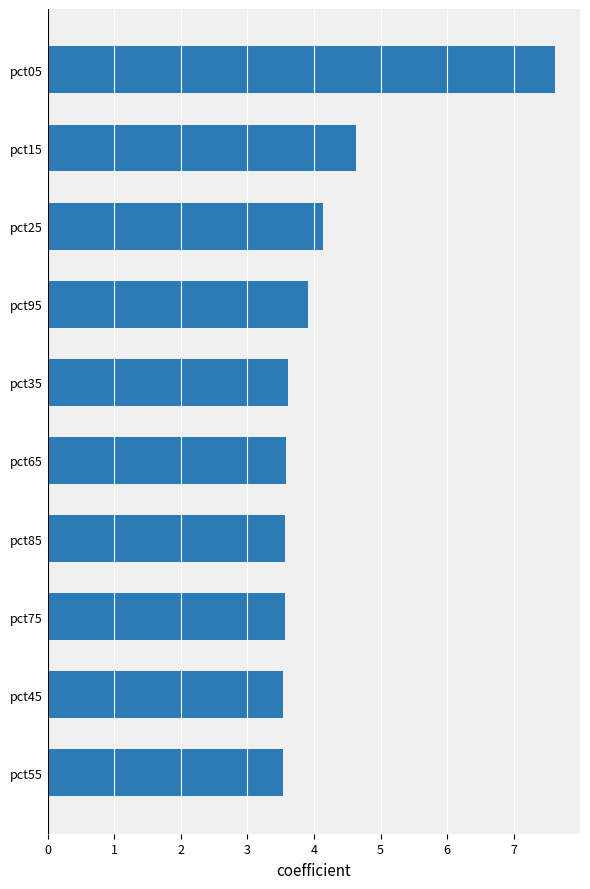

Which has a higher value, pct15 or pct45?

pct15